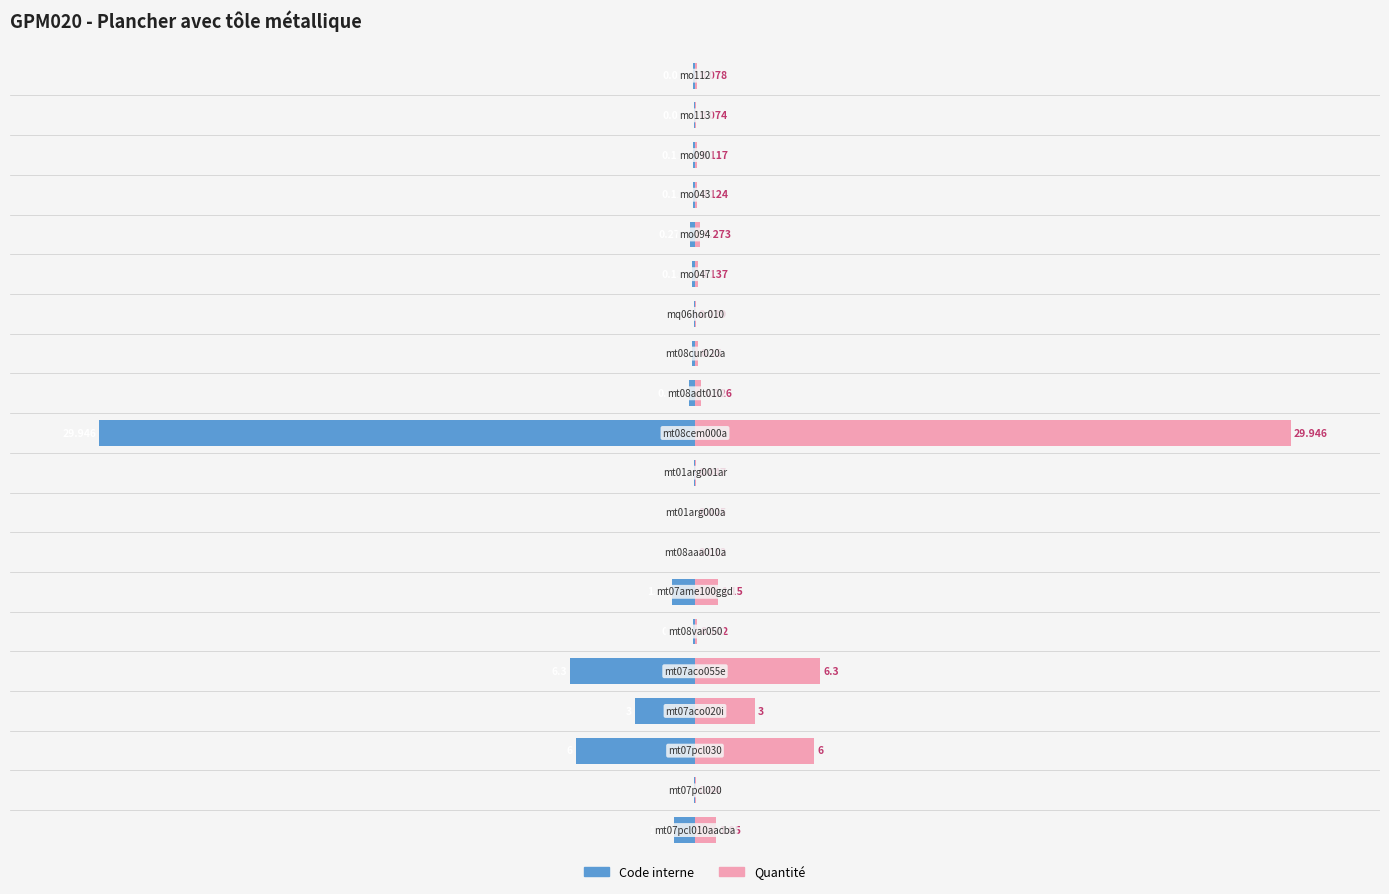

Are the bars horizontal?

Yes